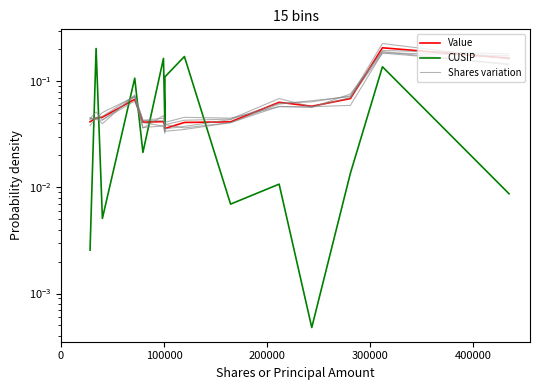

What is the average value of the CUSIP series?

0.1